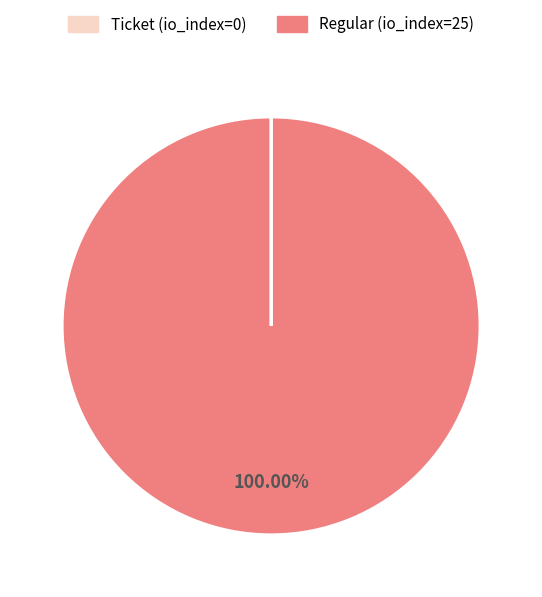

What is the majority slice?

Regular (io_index=25)